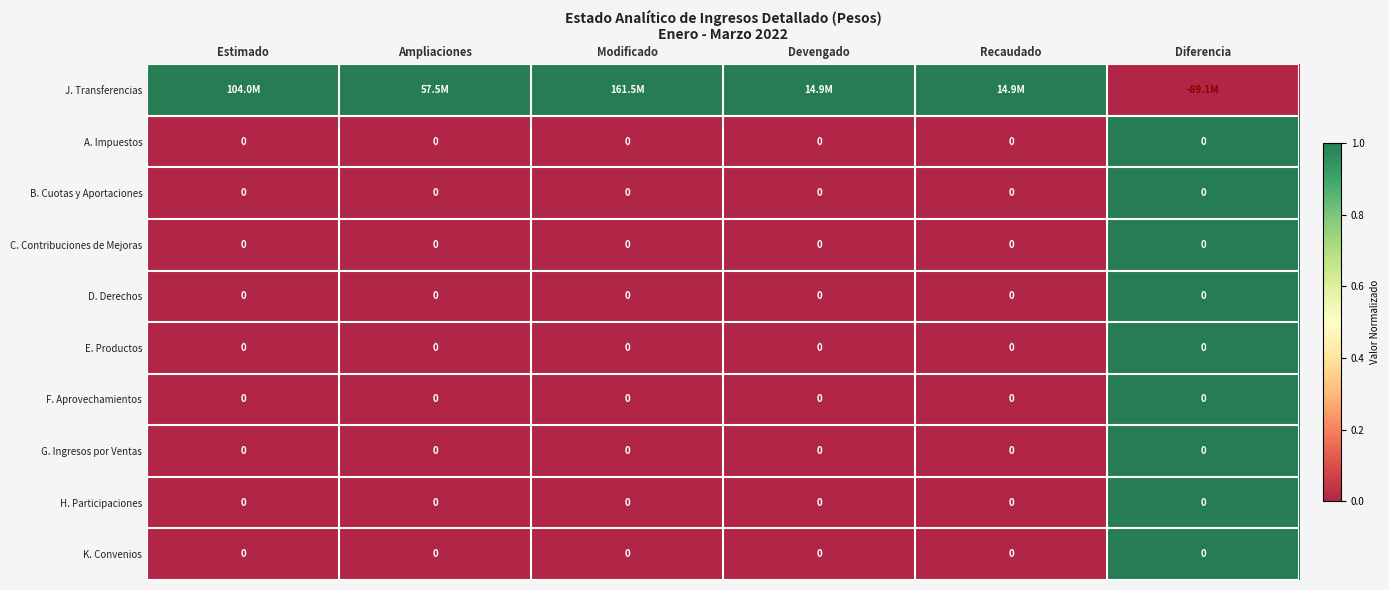

Is it true that C. Contribuciones de Mejoras equals 0 at Modificado?

True